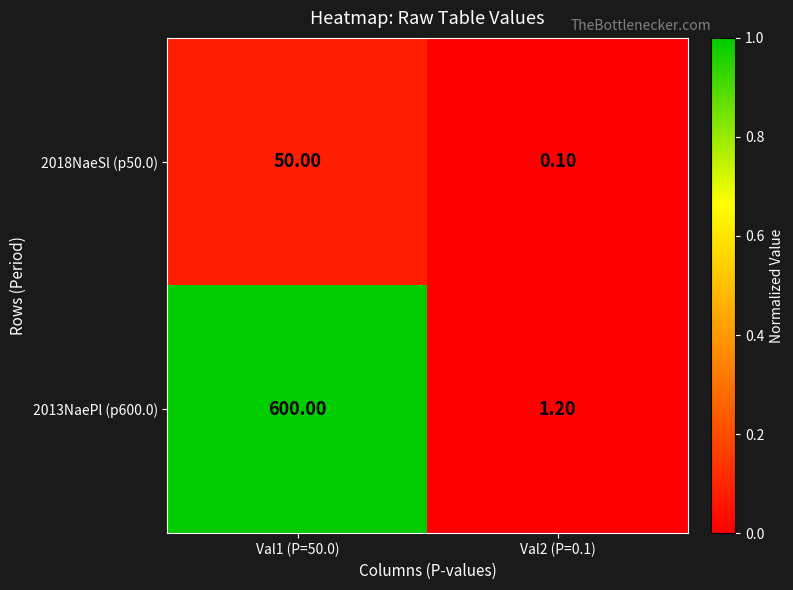

Between Val1 (P=50.0) and Val2 (P=0.1), which series saw the biggest shift?

2013NaePl (p600.0)